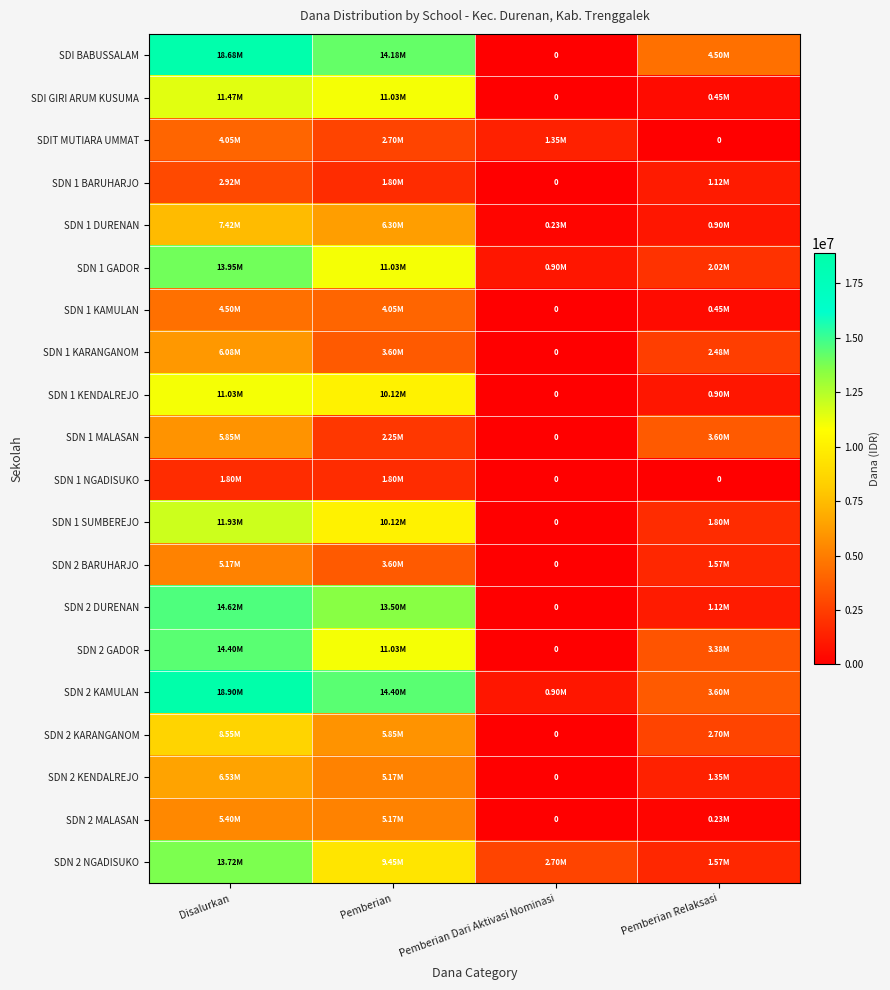

Is the value of SDN 2 DURENAN at Pemberian Relaksasi greater than the value of SDN 2 BARUHARJO at Pemberian?

No